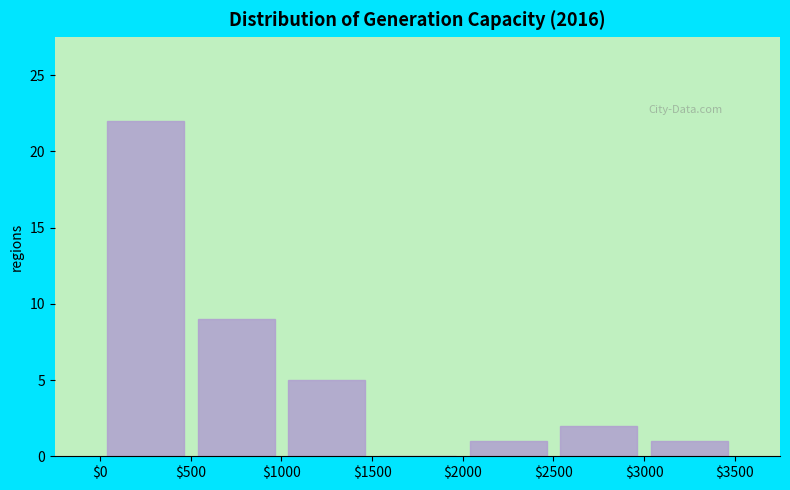

Which range on the x-axis has the tallest bar?

$0 to $500